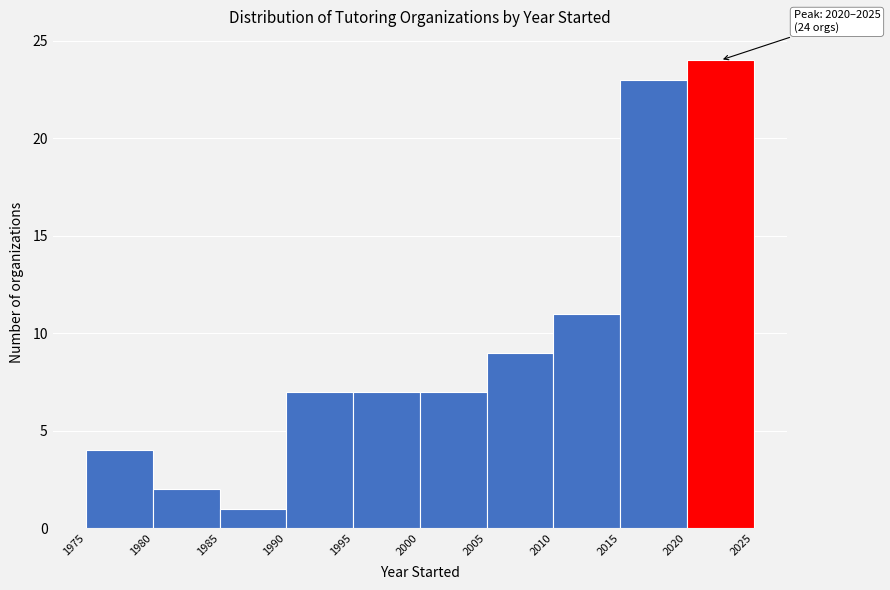

Which range on the x-axis has the tallest bar?

2020 to 2025